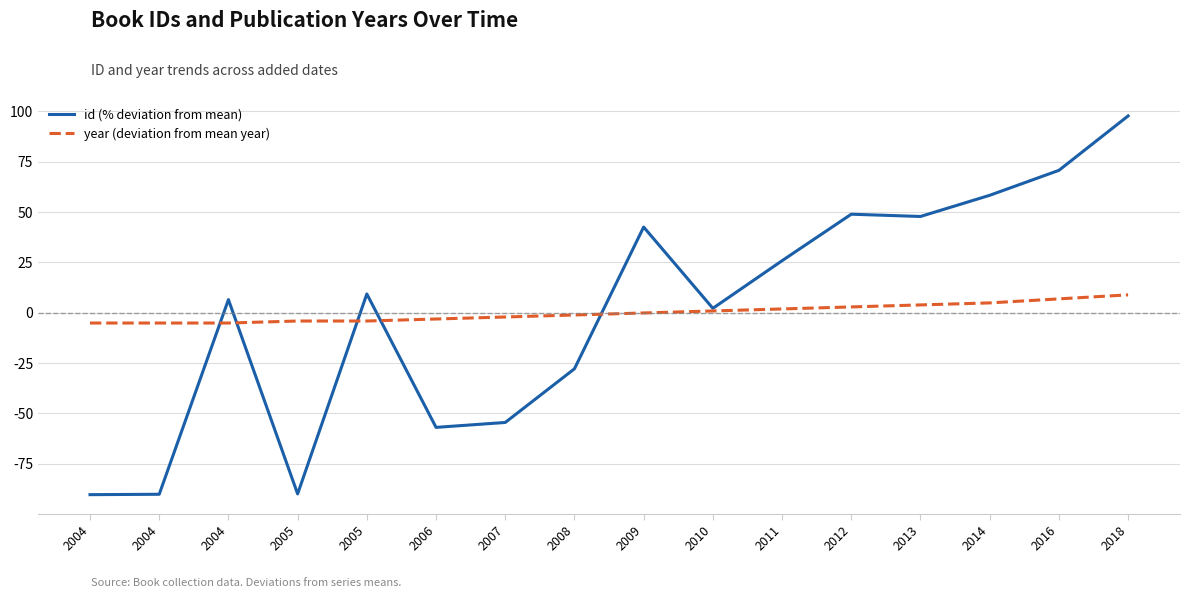

How many lines are shown in the chart?

2